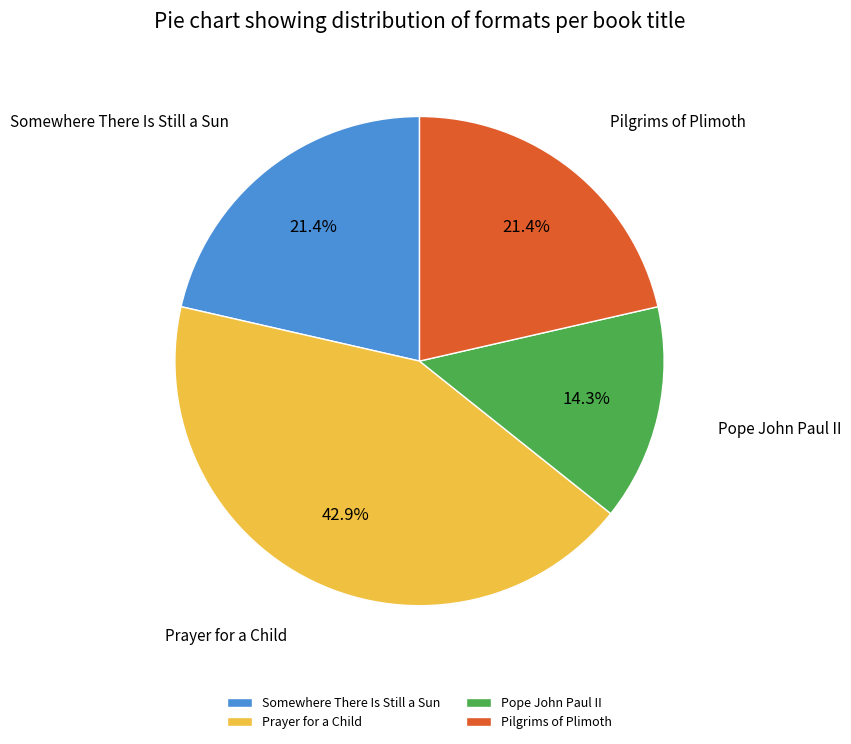

To the nearest percent, what is the difference between the largest and smallest slice percentages?

29%